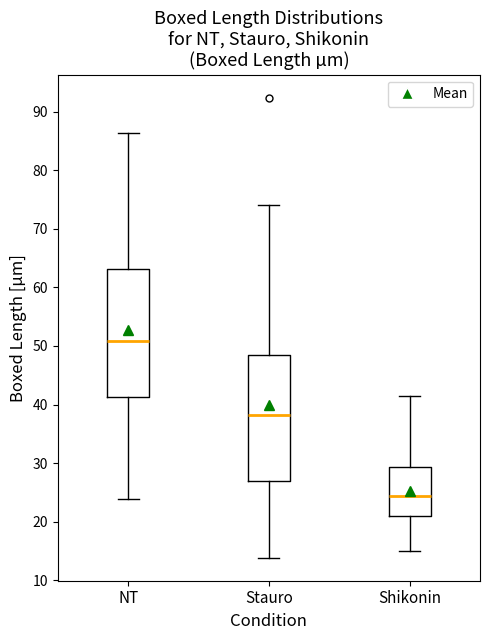

Reading left to right, transcribe this box plot: for each box, give where its median line is, the range the box spans, and where its two whiskers end, as read against the y-axis. The values are not printed on the chart, so give them approximately, as read against the axis.

NT: median 51, box 41 to 63, whiskers 24 to 86
Stauro: median 38, box 27 to 48, whiskers 14 to 74
Shikonin: median 24, box 21 to 29, whiskers 15 to 41